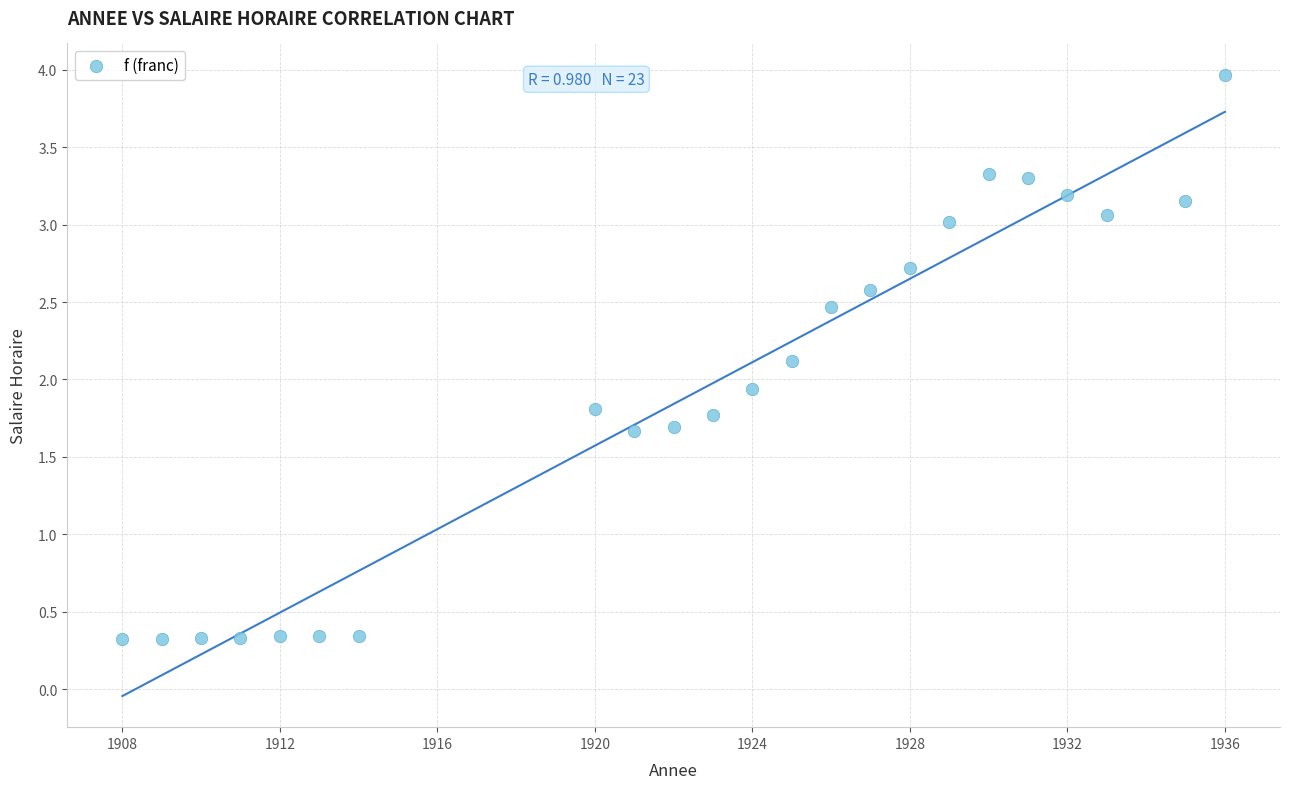

What is the range of X values (max minus min)?

28.0